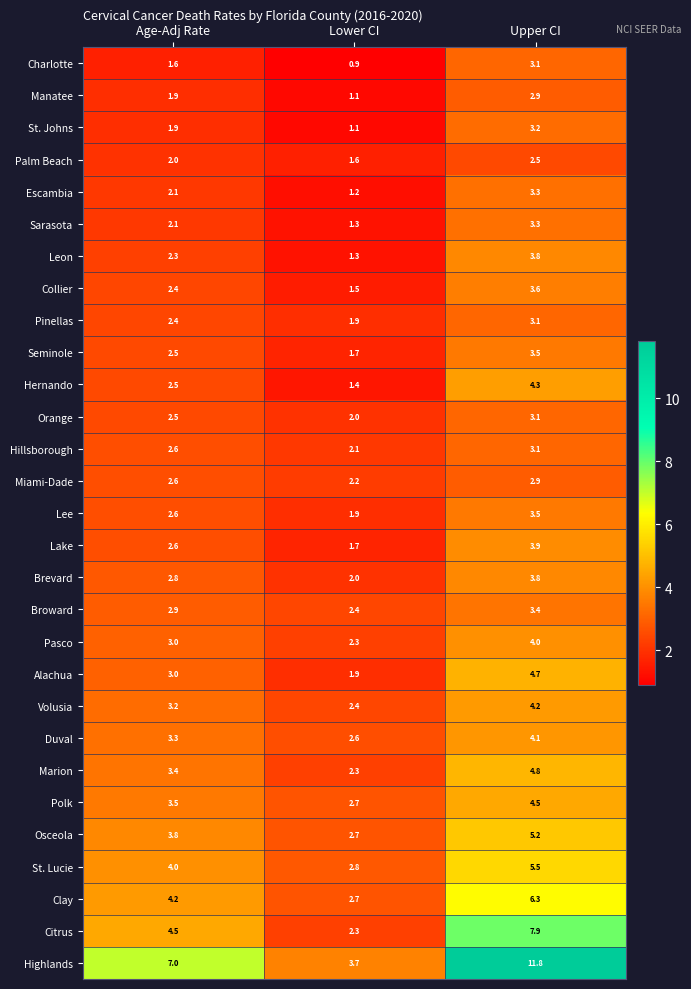

At which label is Palm Beach closest to 2?

Age-Adj Rate